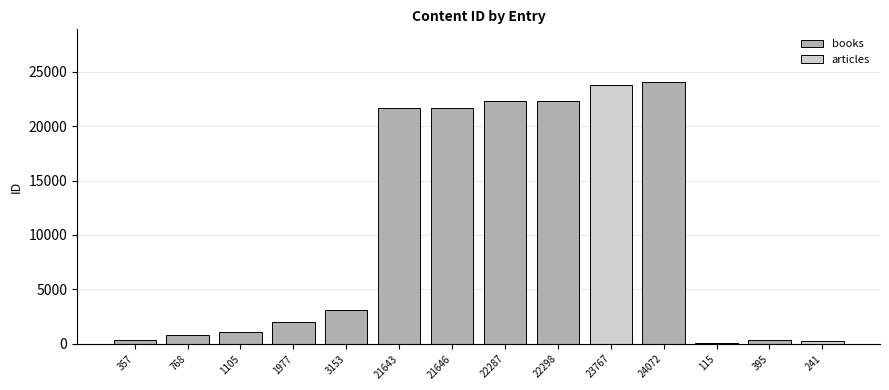

Reading left to right, what are all the values shown in this chart?

357=357	768=768	1105=1105	1977=1977	3153=3153	21643=21643	21646=21646	22287=22287	22298=22298	23767=23767	24072=24072	115=115	395=395	241=241